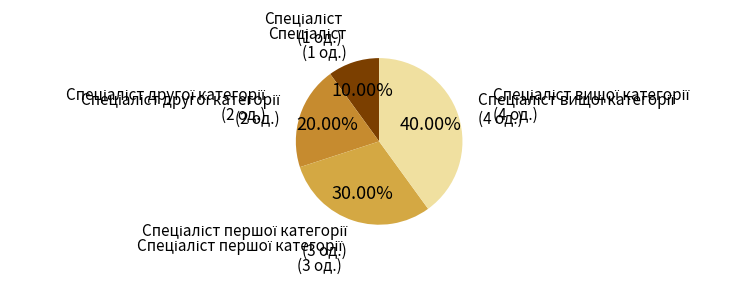

How many slices are in this pie chart?

4